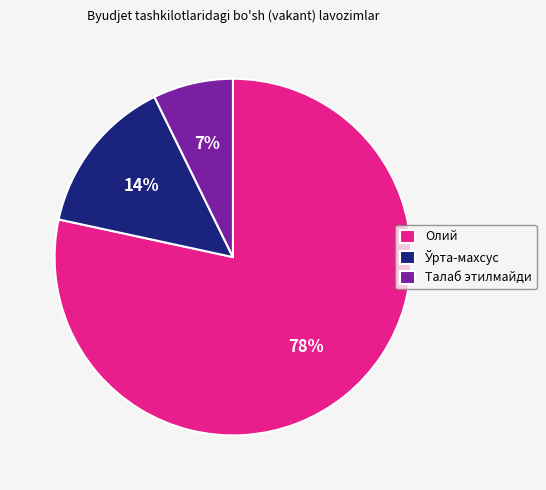

True or false: Талаб этилмайди accounts for 7% of the total.

True